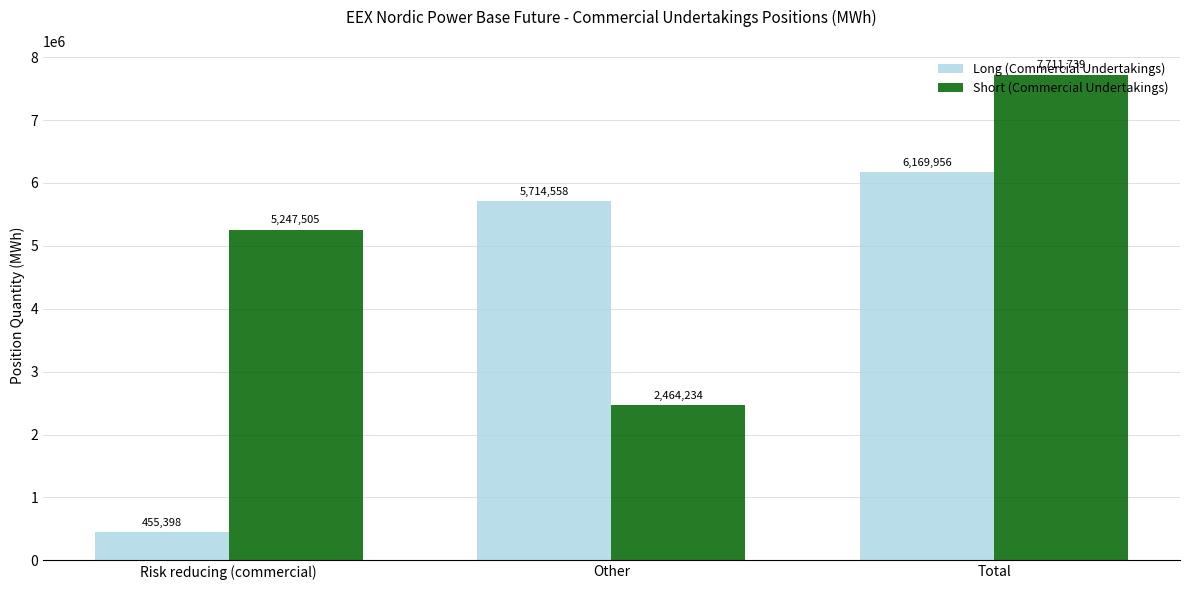

How many categories are shown in the chart?

3